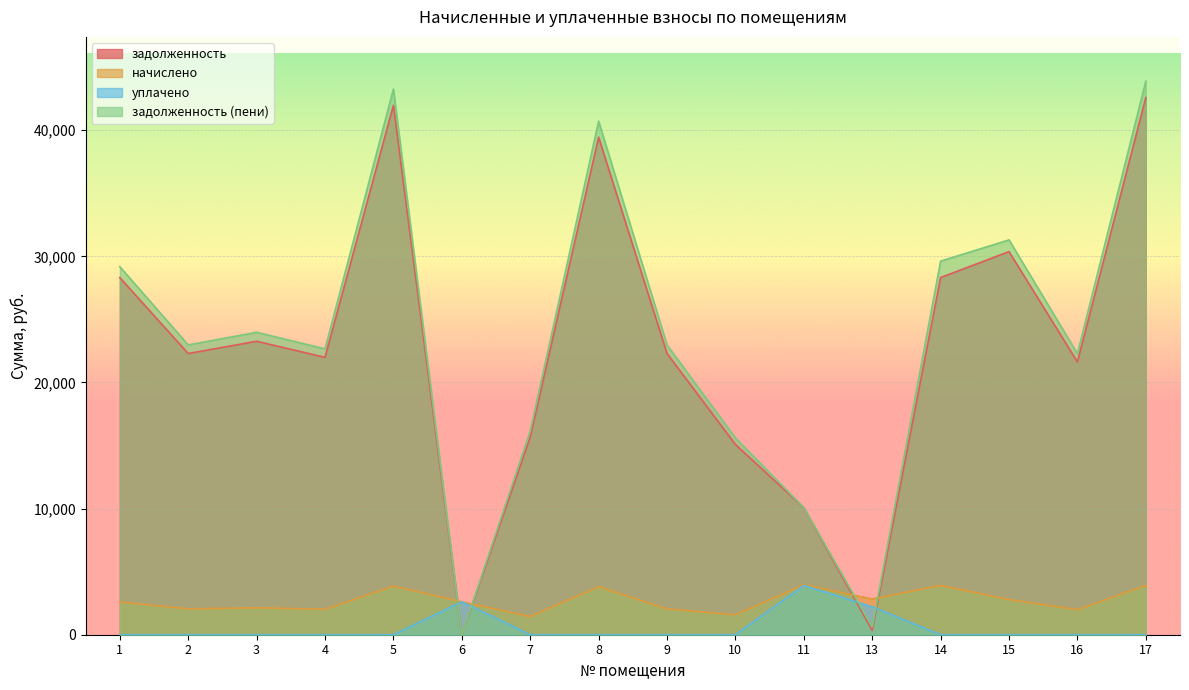

How many series are shown in this chart?

4